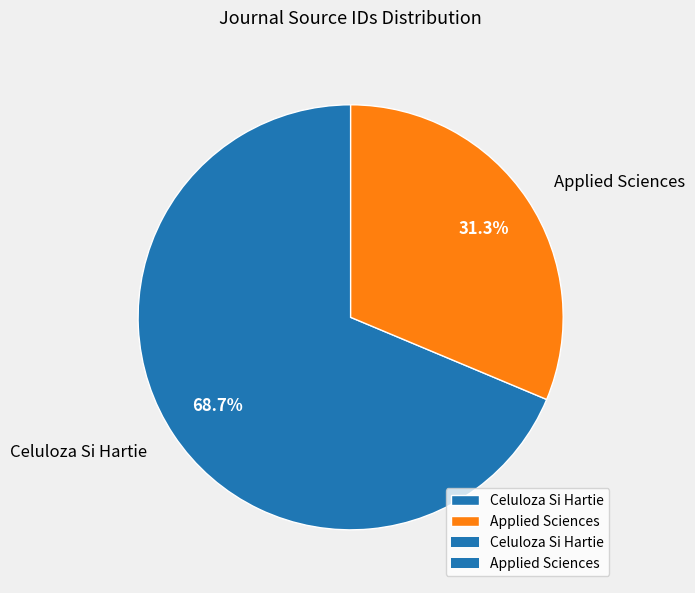

Which has a higher value, Applied Sciences or Celuloza Si Hartie?

Celuloza Si Hartie